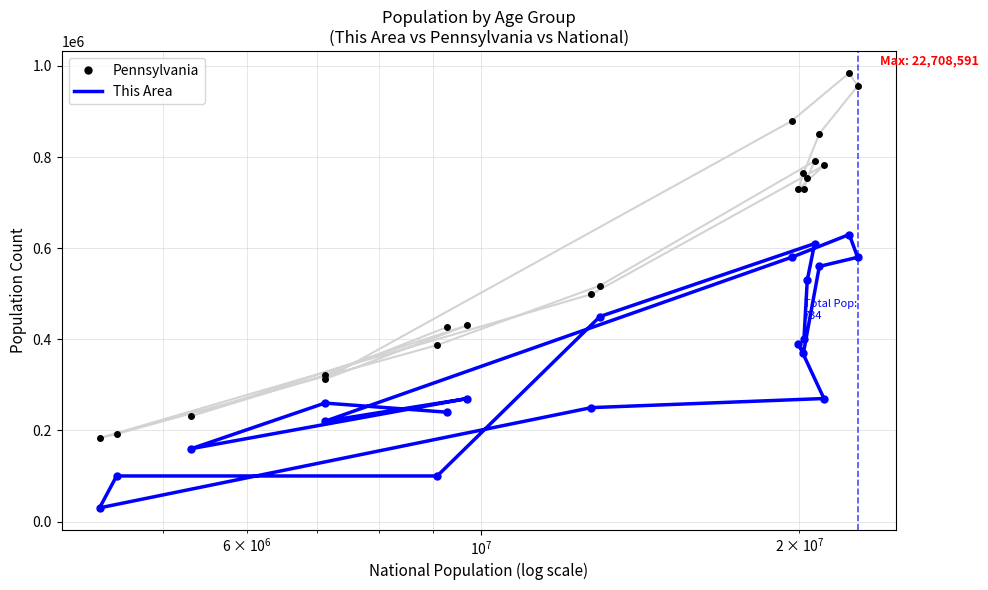

What is the difference between the maximum and minimum values in the This Area series?

600000